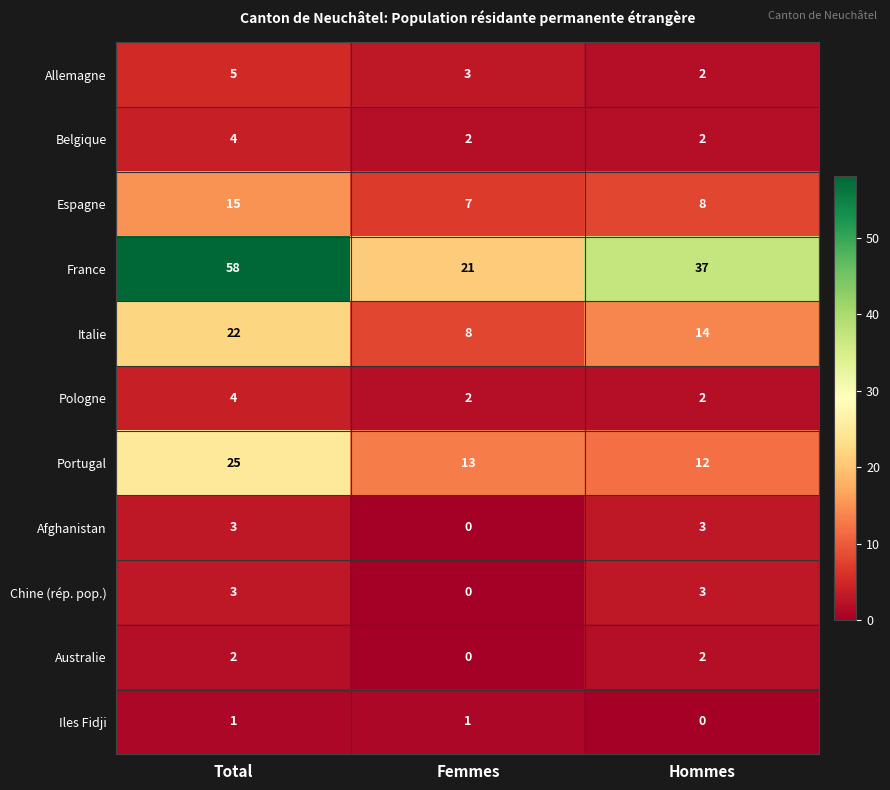

Is it true that Australie equals 1 at Hommes?

False